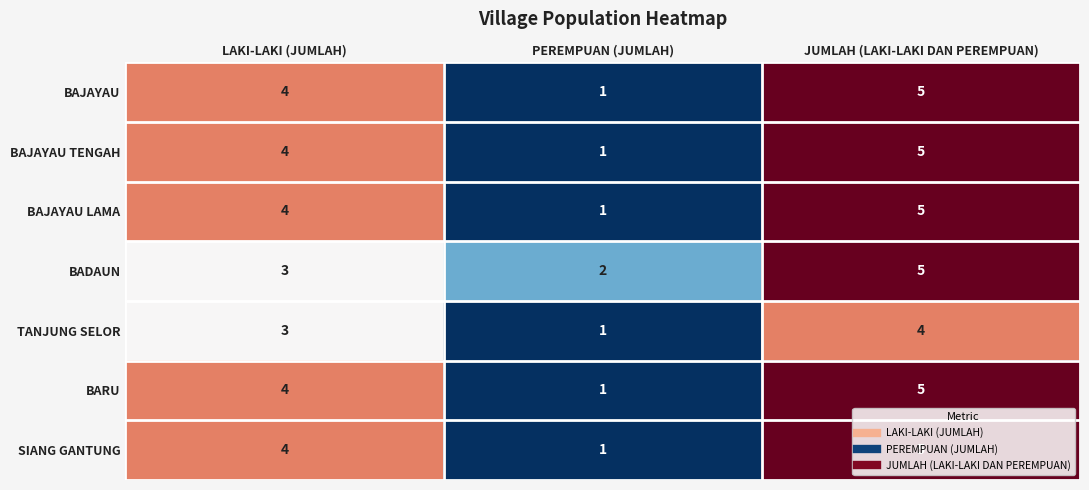

How many data points in TANJUNG SELOR are less than 3?

1